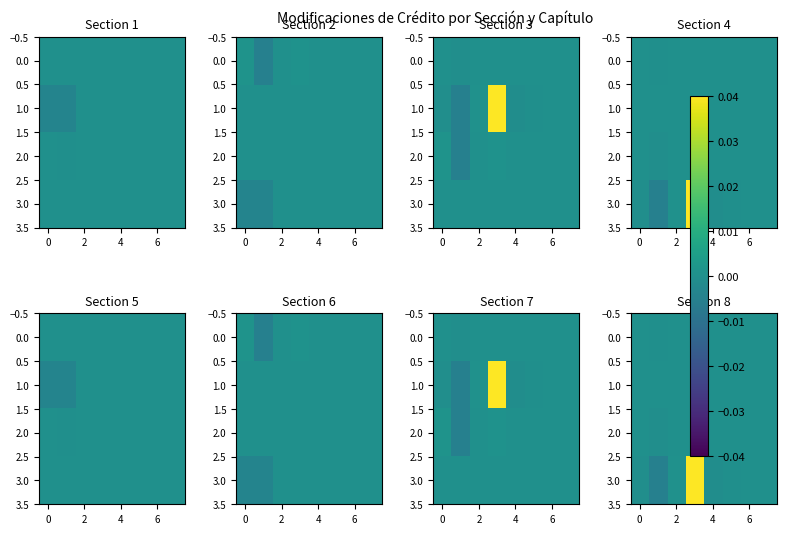

Is it true that 3.0 equals 0.0 at 2?

False